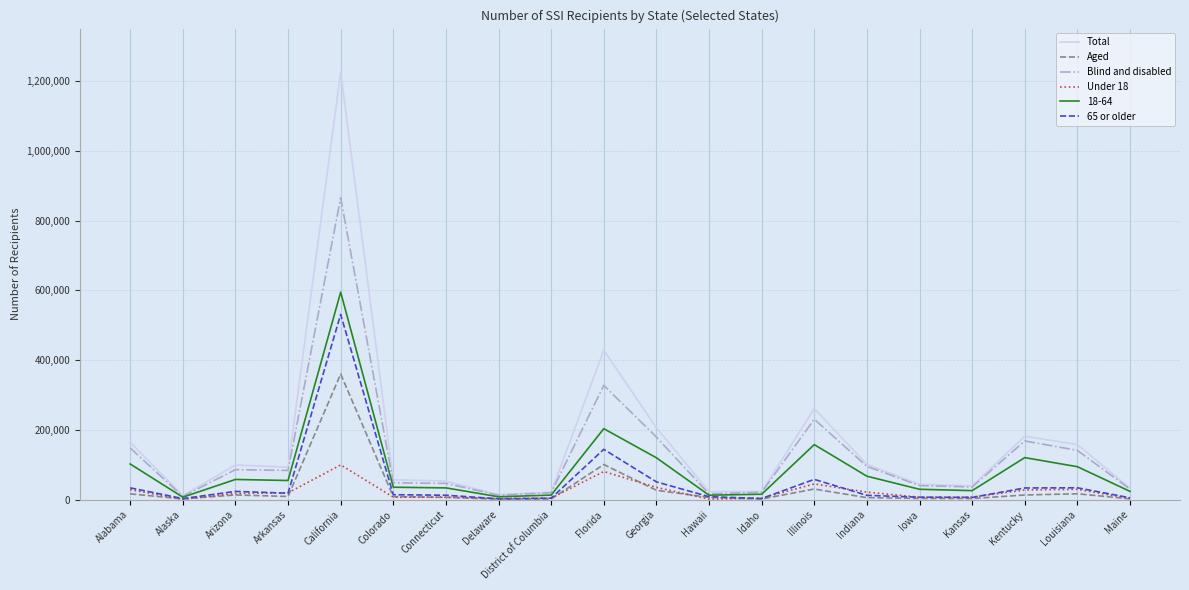

What are all the series names shown in the legend?

Total, Aged, Blind and disabled, Under 18, 18-64, 65 or older